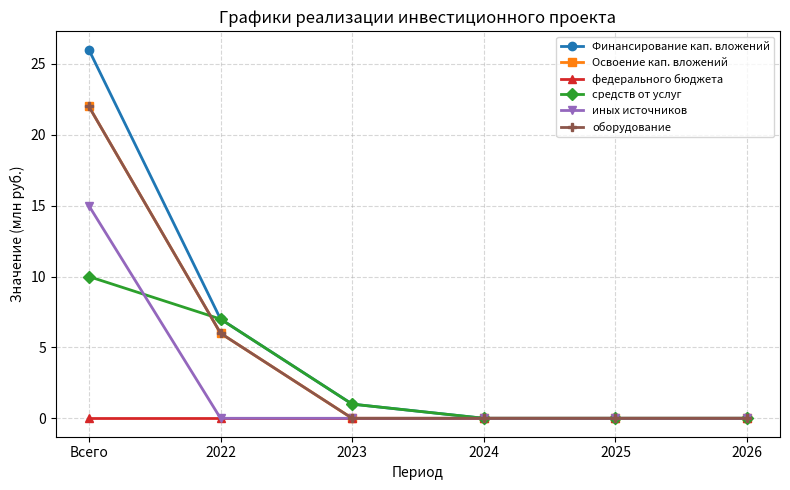

Is the value of иных источников at 2024 greater than the value of оборудование at 2026?

No